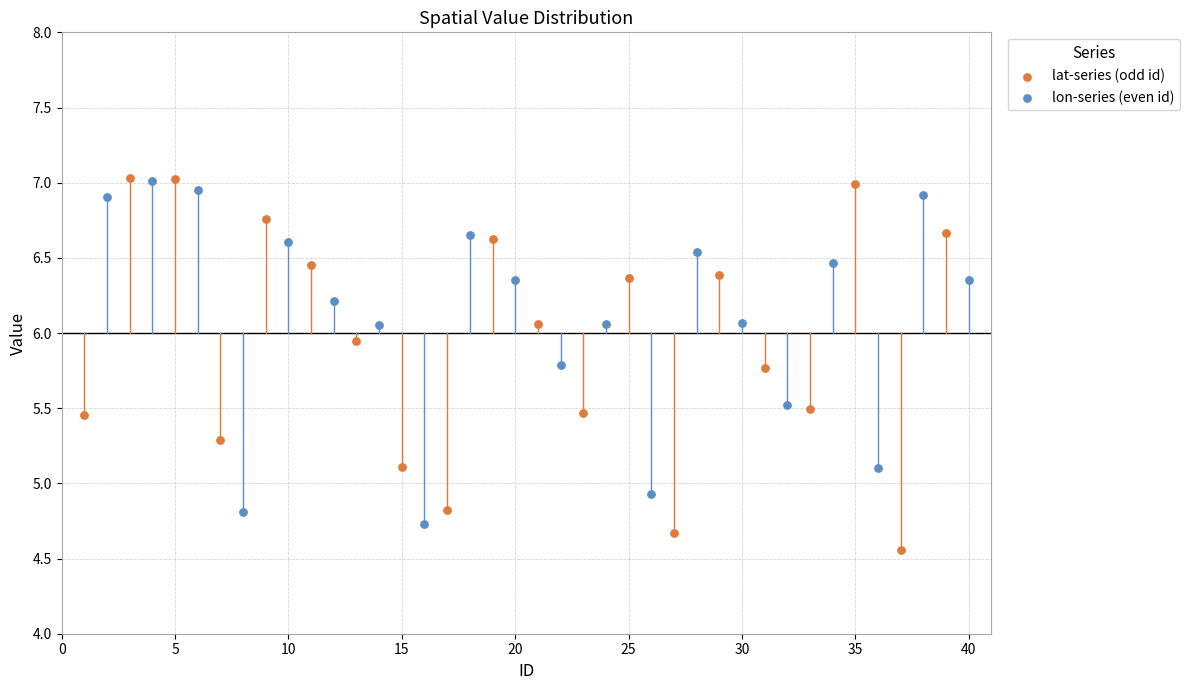

Which series has the largest Y range (max minus min)?

lat-series (odd id)